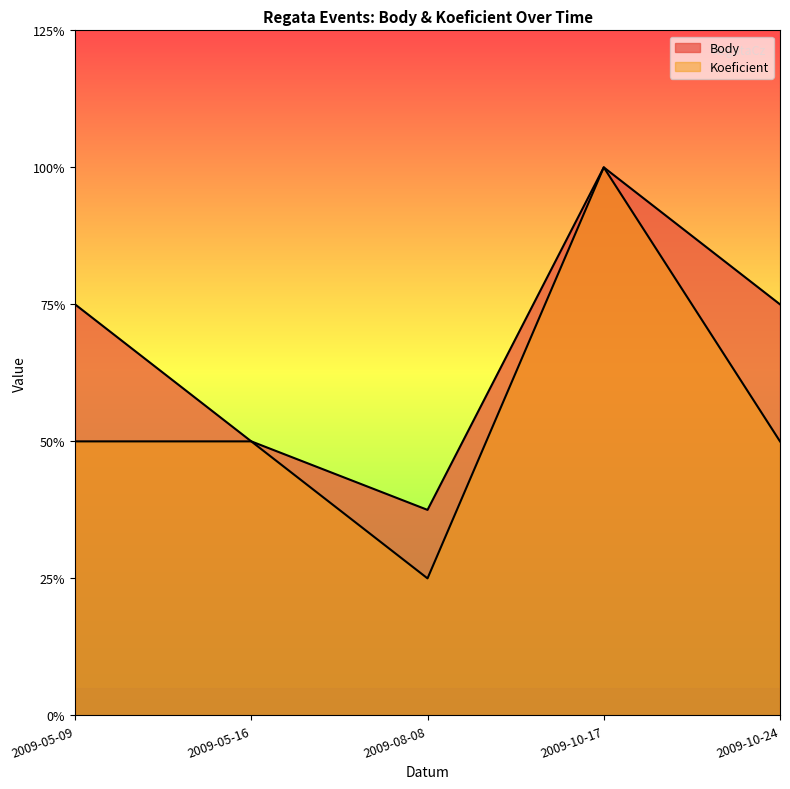

True or false: Body and Koeficient cross at least once.

False